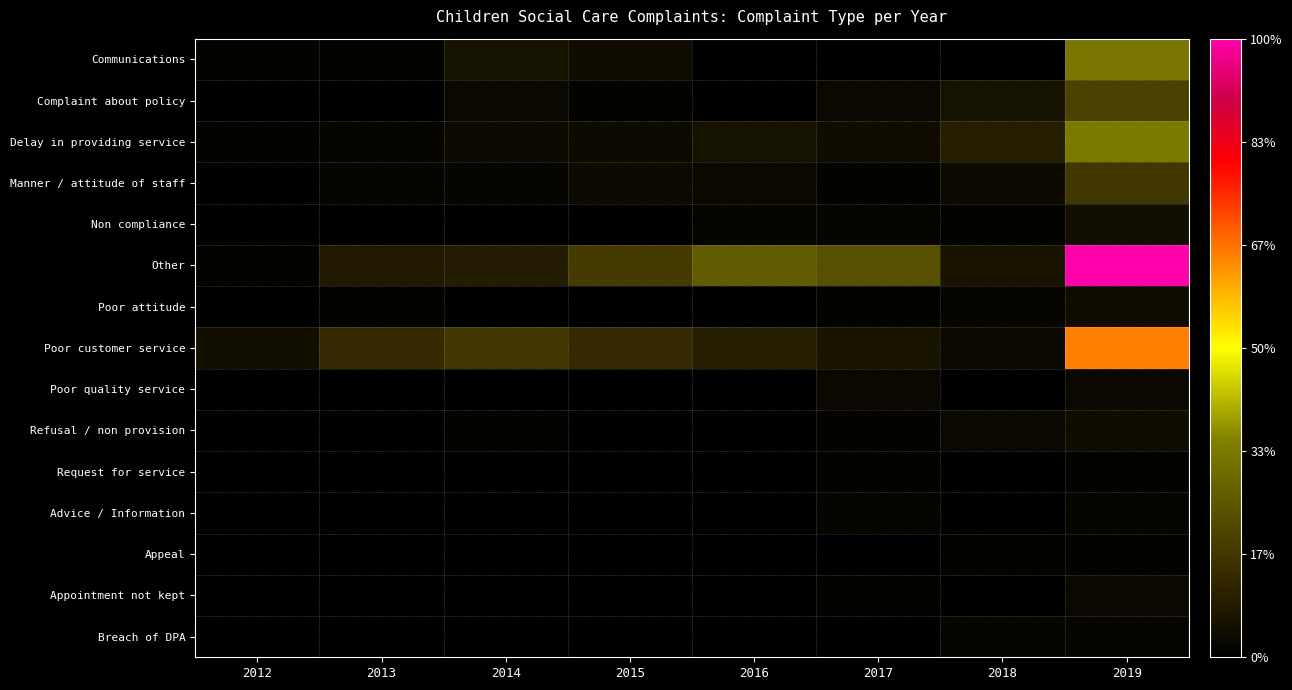

Which series changed the most between 2012 and 2014?

Poor customer service